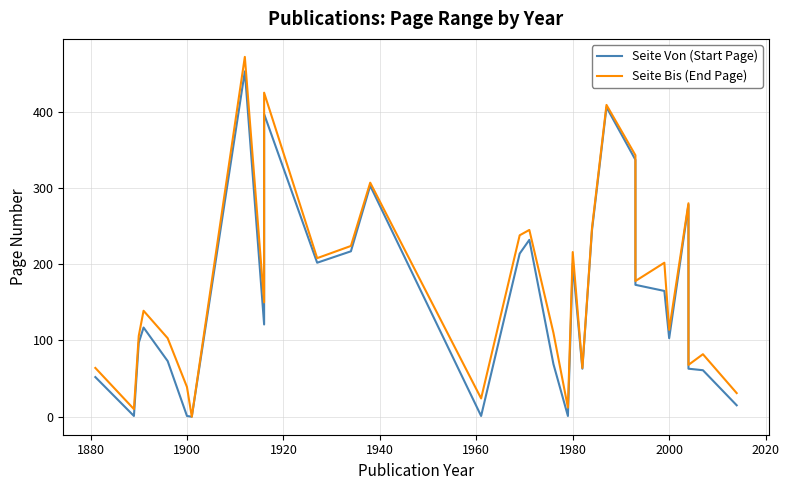

At 2020, list the series in order from largest to smallest.

Seite Bis (End Page), Seite Von (Start Page)